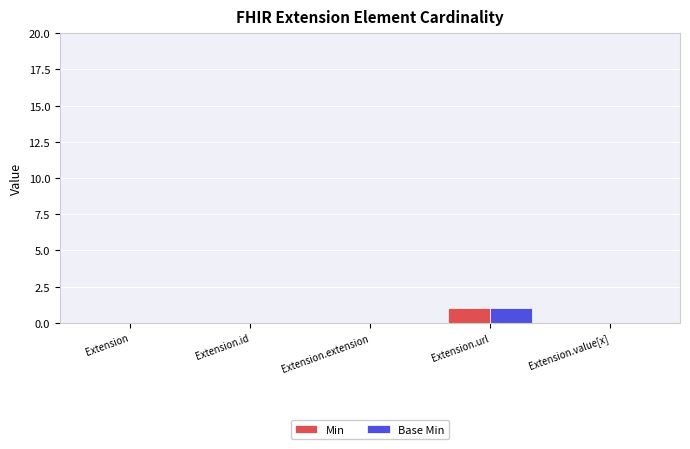

At which category is the sum across all series the highest?

Extension.url